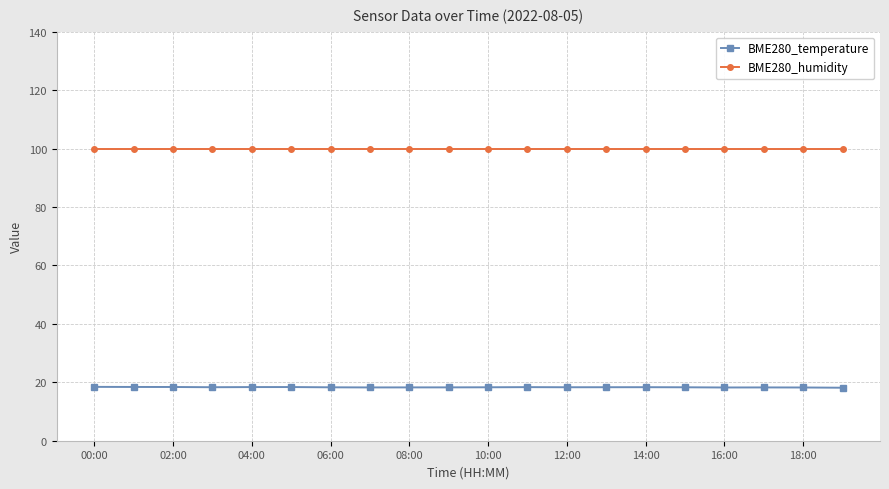

What is the average value of the BME280_humidity series?

100.0